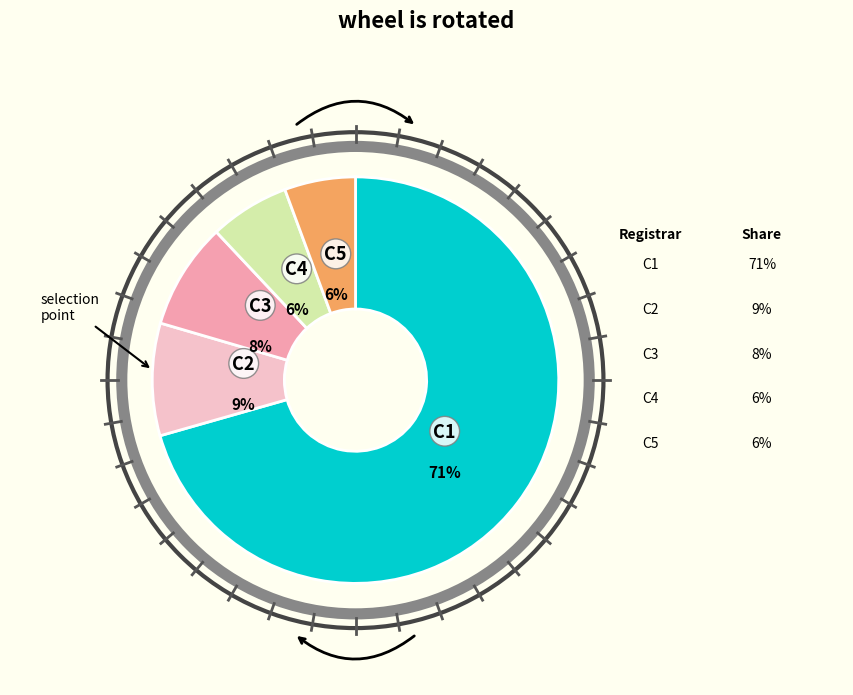

To the nearest percent, what is the difference between the largest and smallest slice percentages?

65%